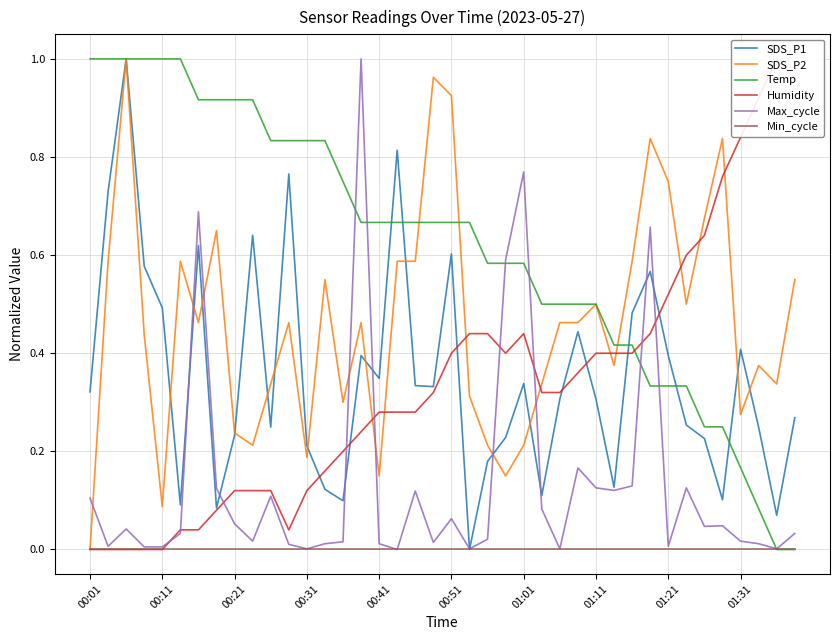

True or false: Min_cycle has a value of 0.0 at 01:01.

True